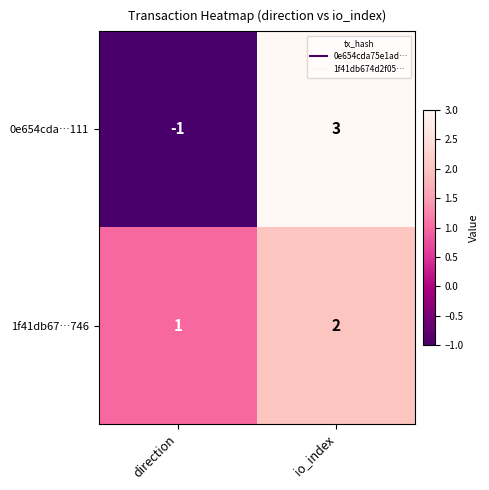

At which category is the sum across all series the highest?

io_index